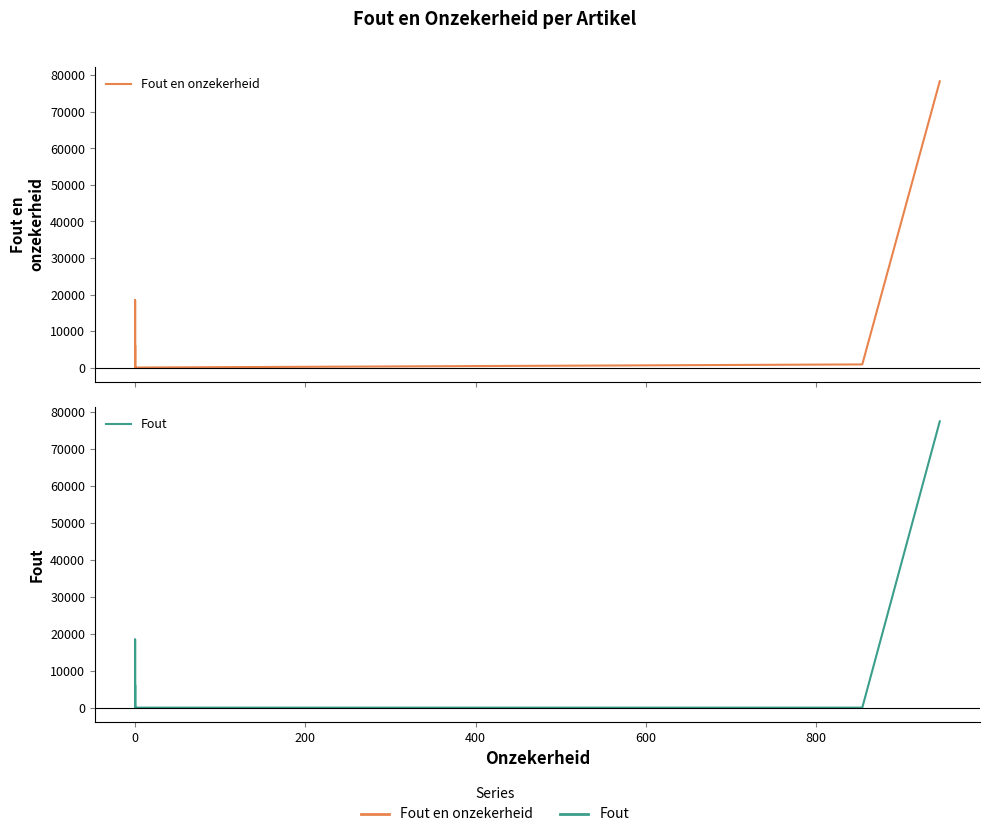

Reading right to left, extract all data points from this chart.

Fout en onzekerheid: 78404	854	0	0	6077	0	0	0	0	0	0	0	0	18434	0	0	0
Fout: 77460	0	0	0	6077	0	0	0	0	0	0	0	0	18434	0	0	0